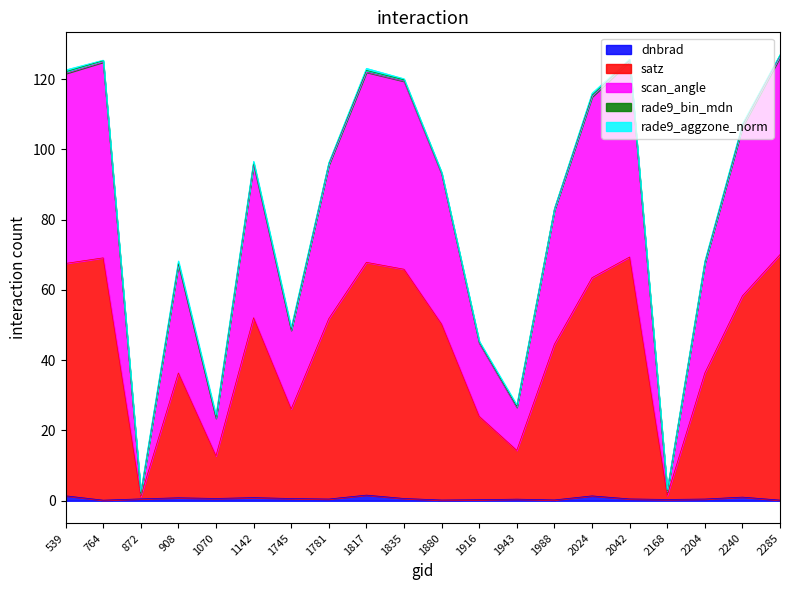

What is the lowest value of the dnbrad series?

0.2